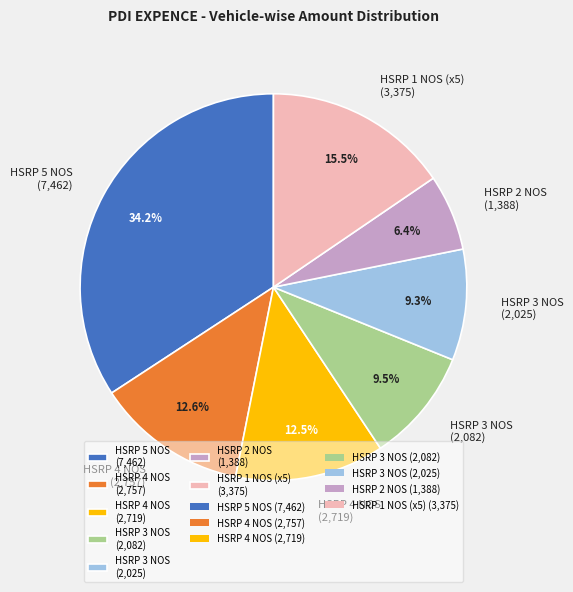

How much of the chart is everything except HSRP 3 NOS (2,025)?

90.7%